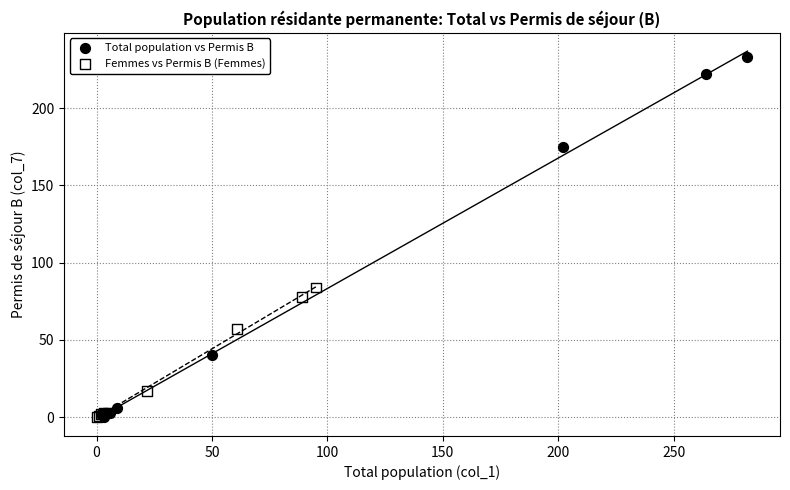

Which series has the largest Y range (max minus min)?

Total population vs Permis B